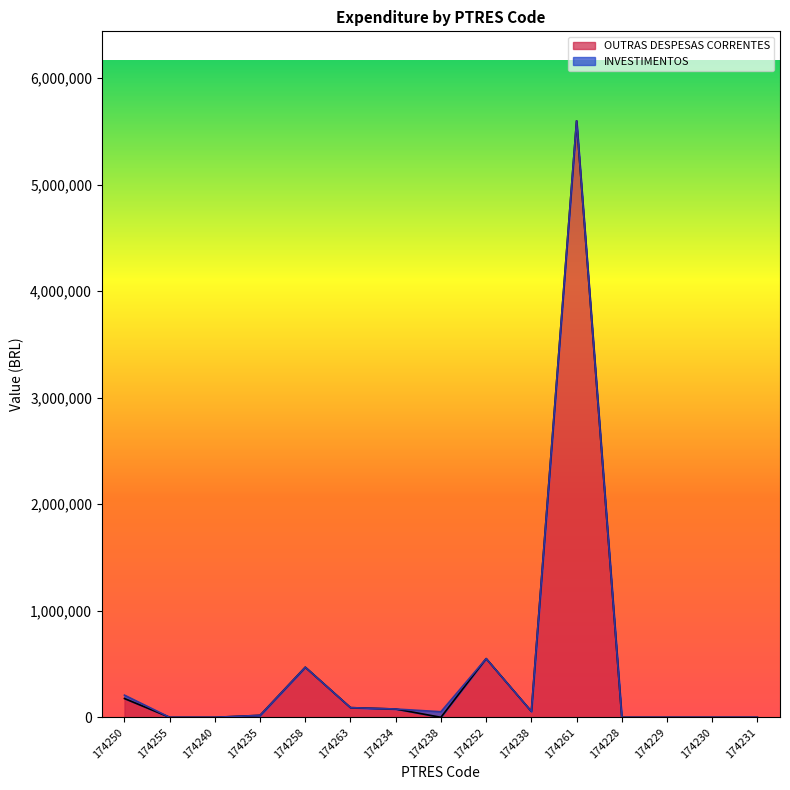

At which label is the value closest to 2800000?

174252